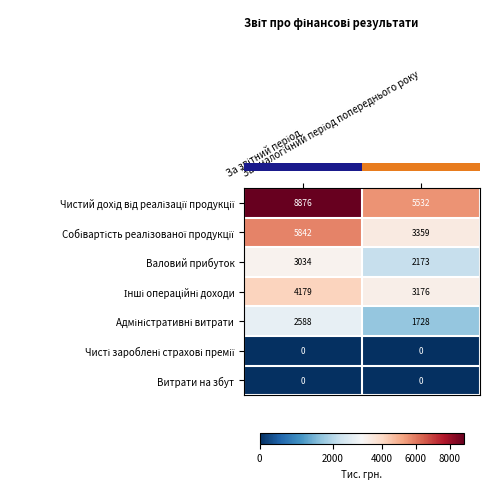

What is the difference between the maximum and minimum values in the Валовий прибуток series?

861